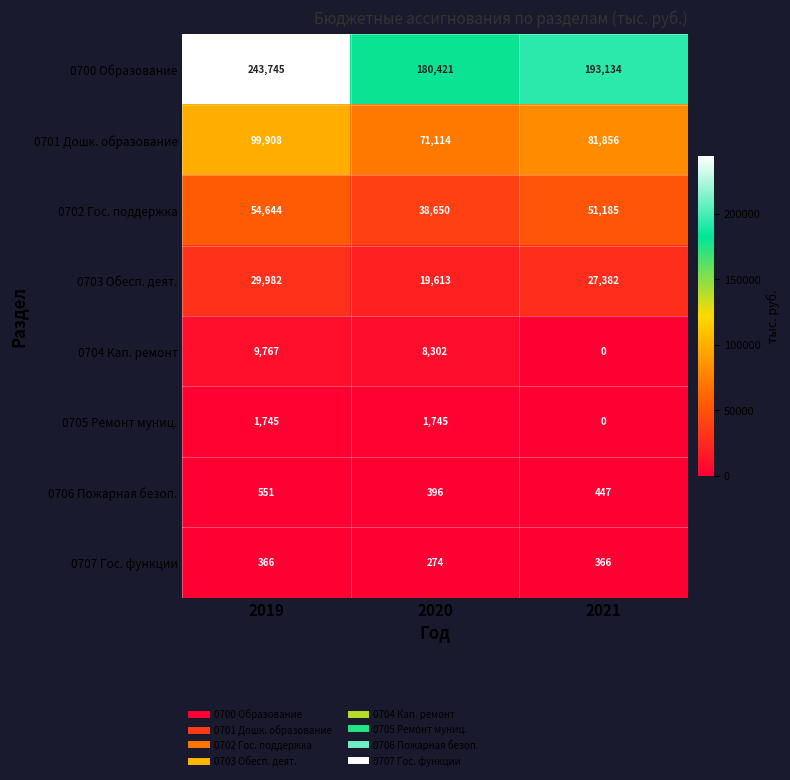

Reading left to right, list all the values displayed in this chart.

0700 Образование: 243745	180421	193134
0701 Дошк. образование: 99908	71114	81856
0702 Гос. поддержка: 54644	38650	51185
0703 Обесп. деят.: 29982	19613	27382
0704 Кап. ремонт: 9767	8302	0
0705 Ремонт муниц.: 1745	1745	0
0706 Пожарная безоп.: 551	396	447
0707 Гос. функции: 366	274	366